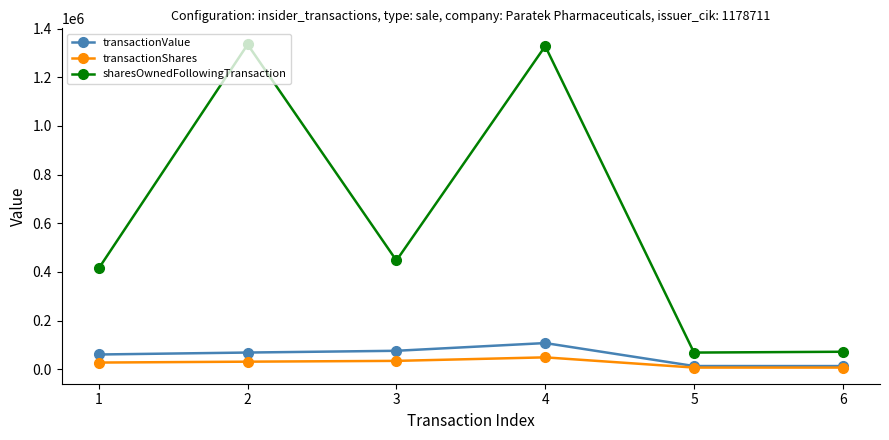

What are all the series names shown in the legend?

transactionValue, transactionShares, sharesOwnedFollowingTransaction